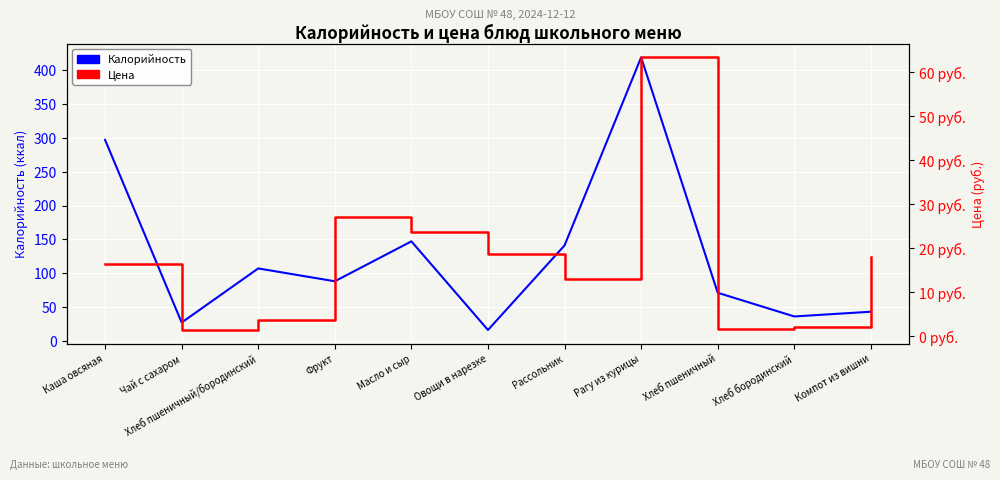

What is the total value across all series at Фрукт?

115.2